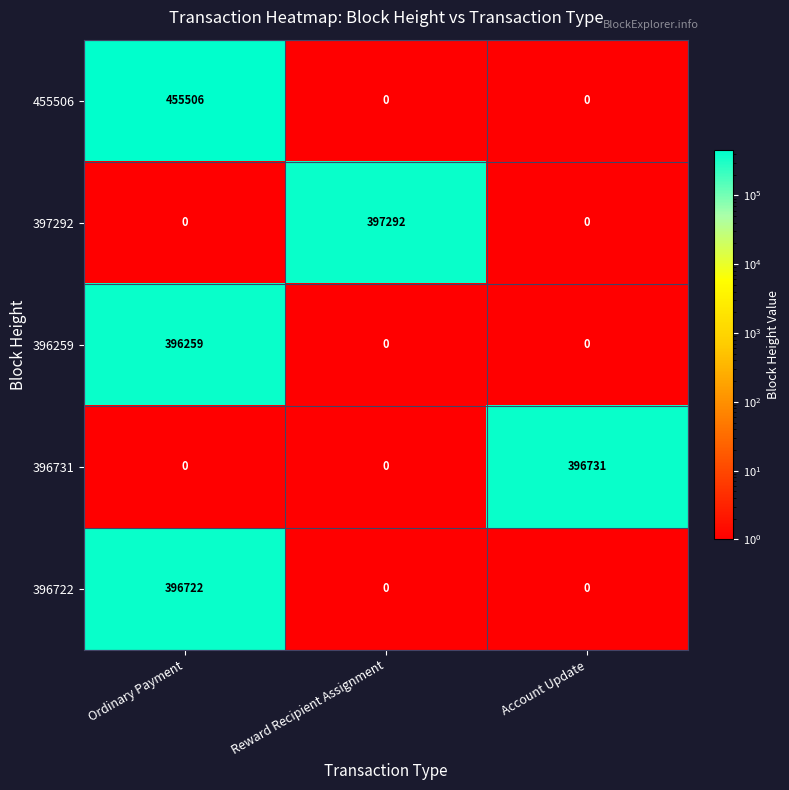

What is the difference between the maximum and minimum values in the 396722 series?

396722